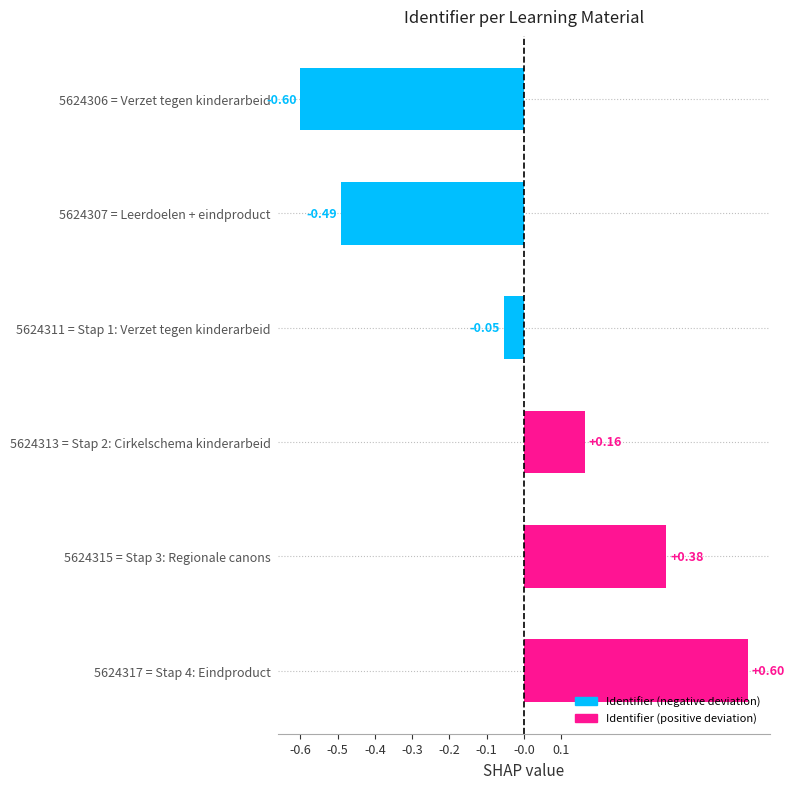

How many data points does each series have?

6